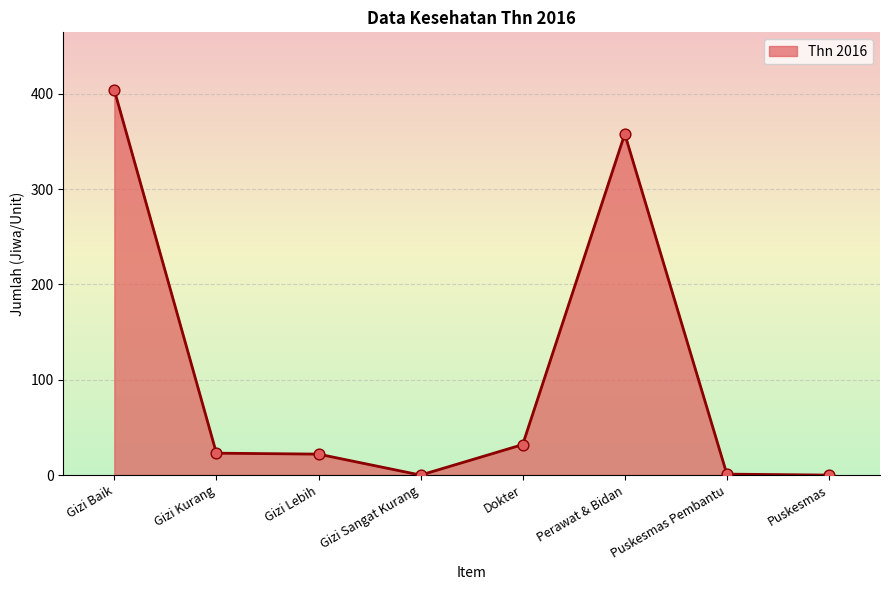

What is the change in value from Gizi Kurang to Dokter?

+9